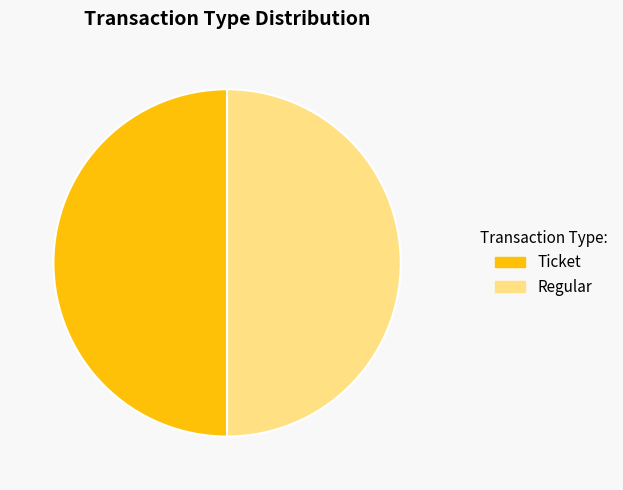

The Regular slice represents 1% of the pie. True or false?

False